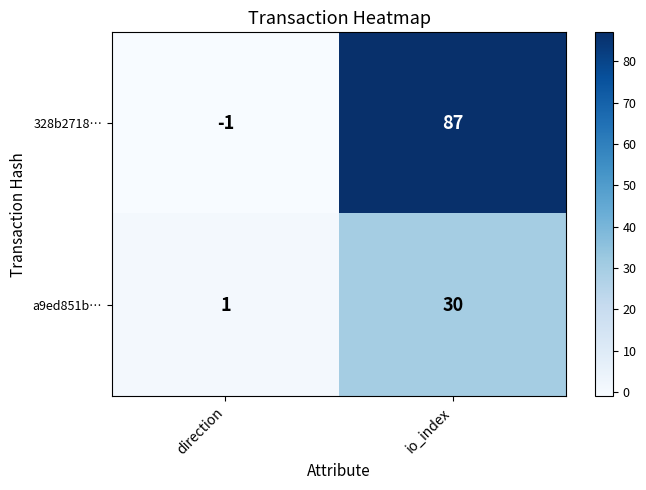

Reading left to right, what are all the values shown in this chart?

328b2718…: -1	87
a9ed851b…: 1	30